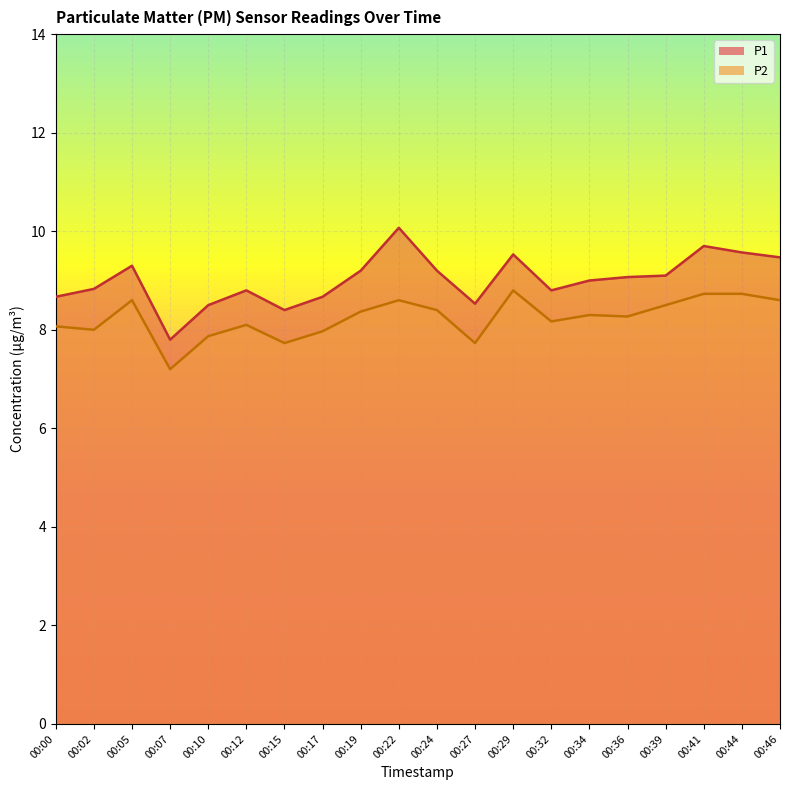

Reading left to right, transcribe all the data shown in this chart.

P1: 8.7	8.8	9.3	7.8	8.5	8.8	8.4	8.7	9.2	10.1	9.2	8.5	9.5	8.8	9.0	9.1	9.1	9.7	9.6	9.5
P2: 8.1	8.0	8.6	7.2	7.9	8.1	7.7	8.0	8.4	8.6	8.4	7.7	8.8	8.2	8.3	8.3	8.5	8.7	8.7	8.6